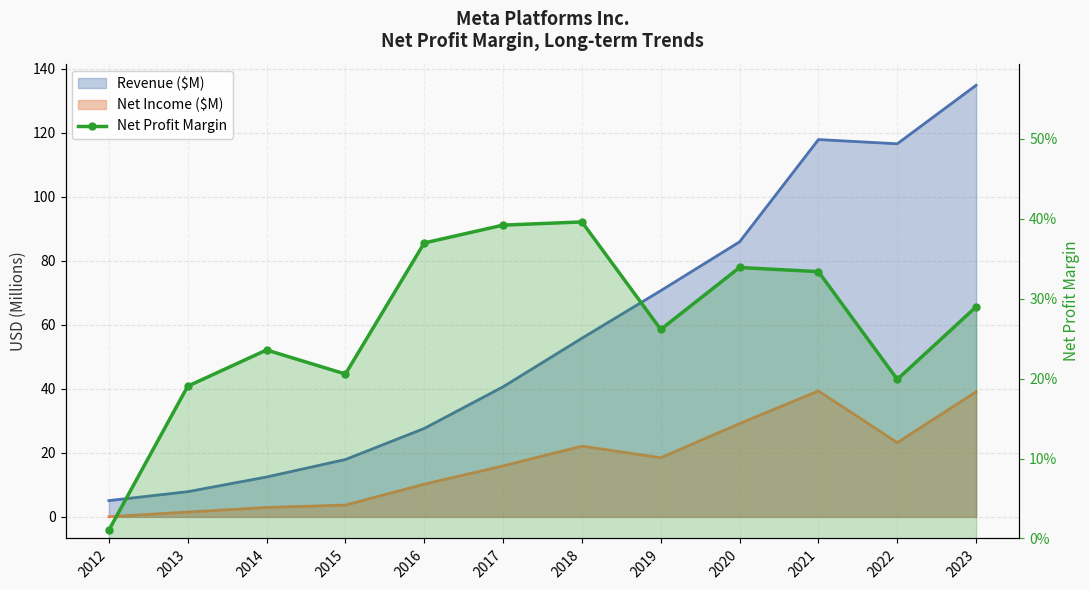

How many points are higher than both their immediate neighbors (excluding endpoints)?

3